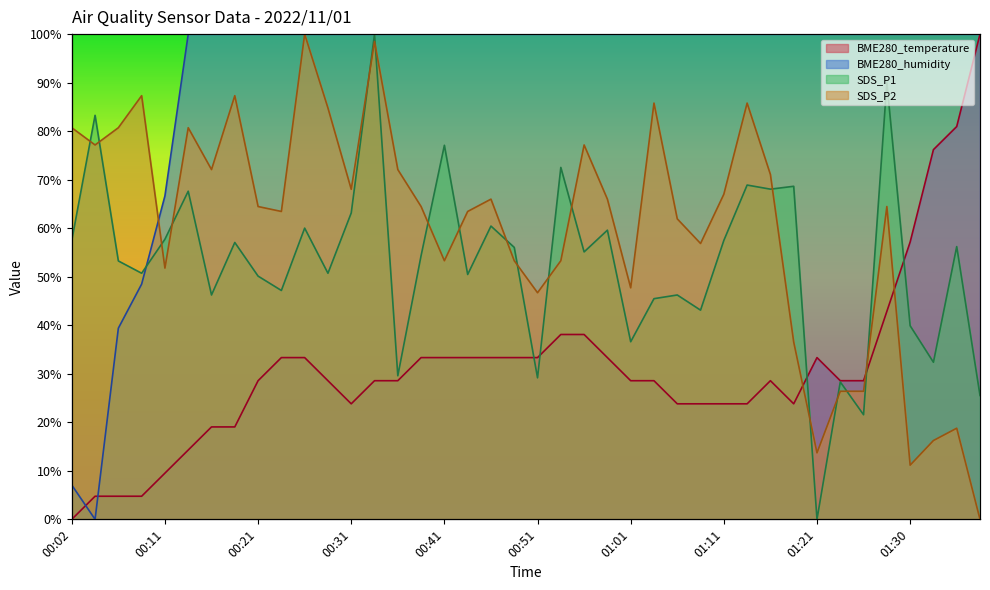

What is the sum of all SDS_P2 values?

2402.5